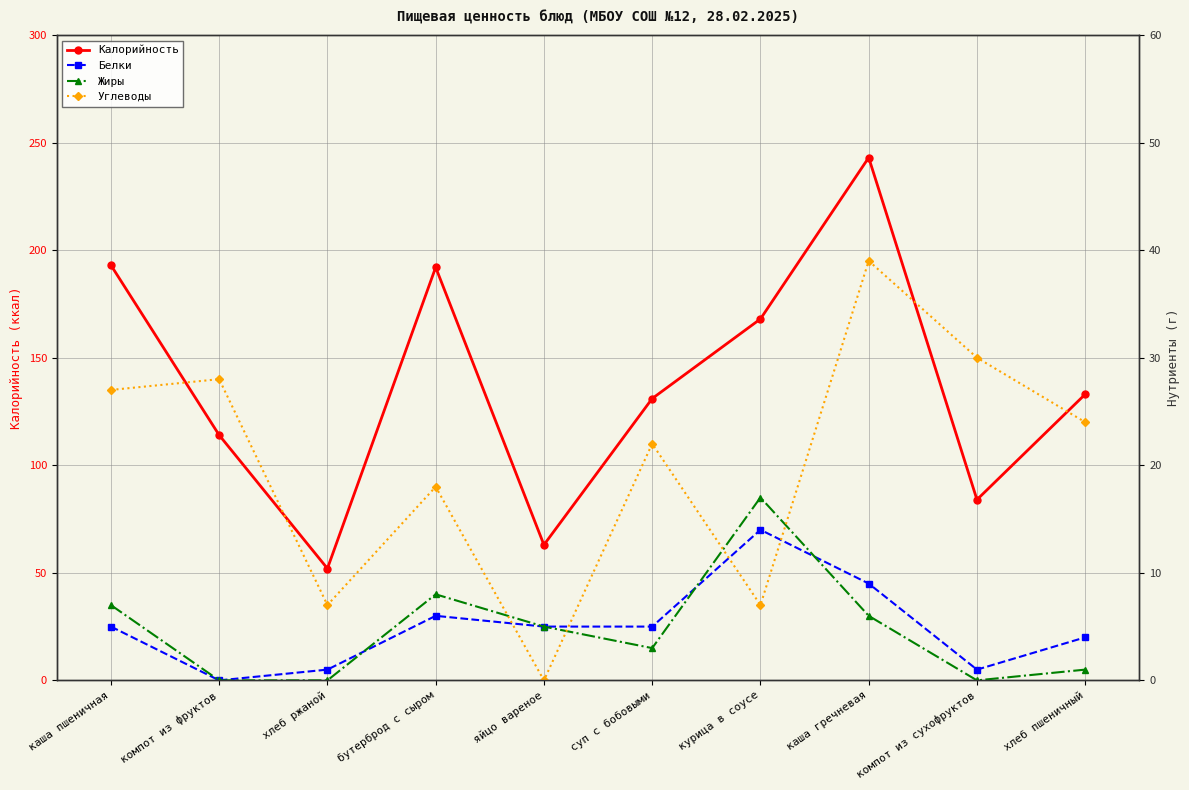

True or false: Калорийность and Жиры cross at least once.

False